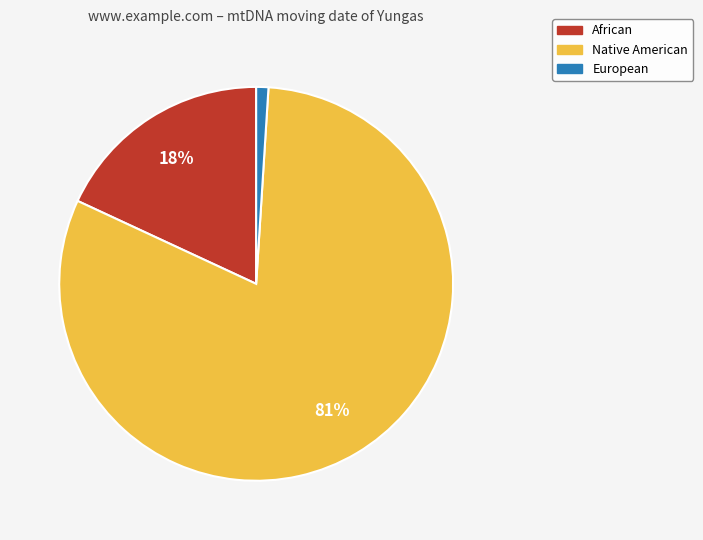

What is the smallest slice in the pie chart?

European